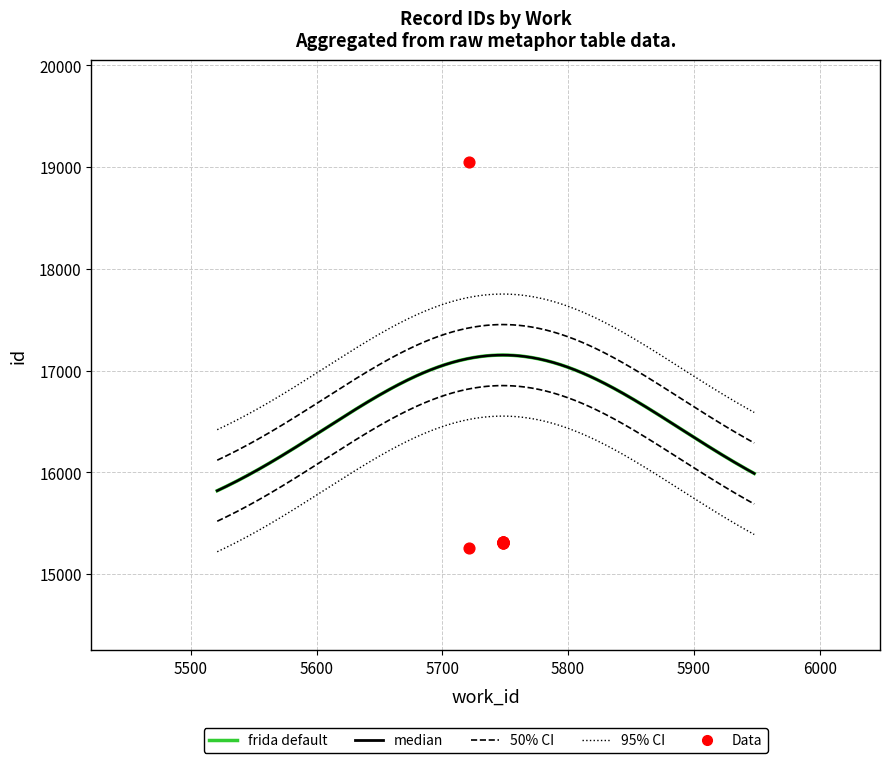

What is the ratio of the value at 5748 to the value at 5748?

1.0